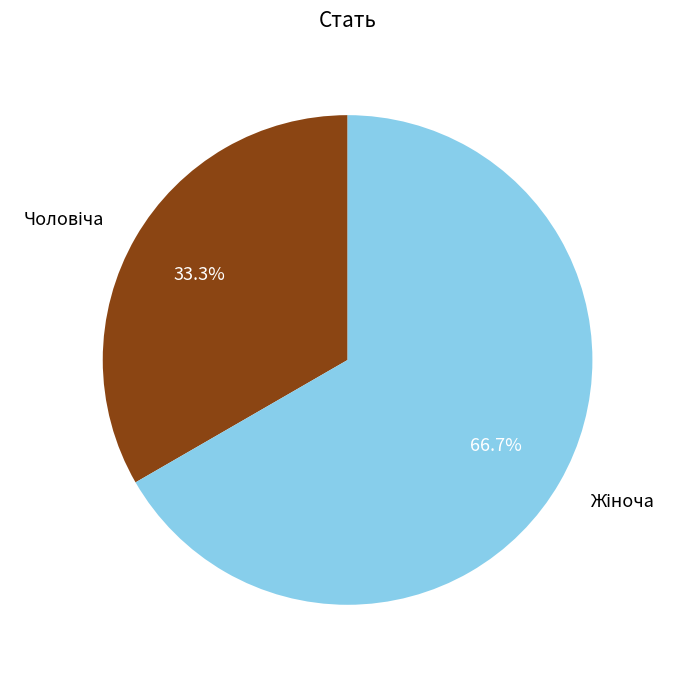

How many slices are in this pie chart?

2